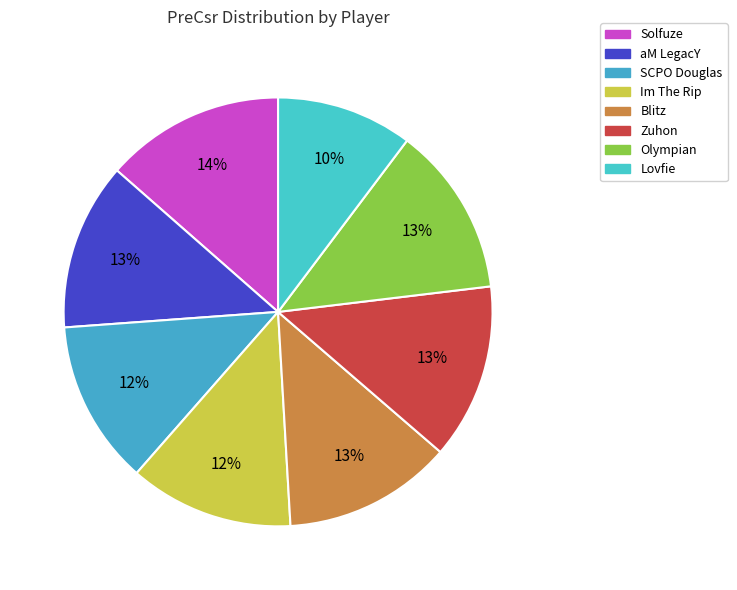

Count the number of slices in the pie.

8